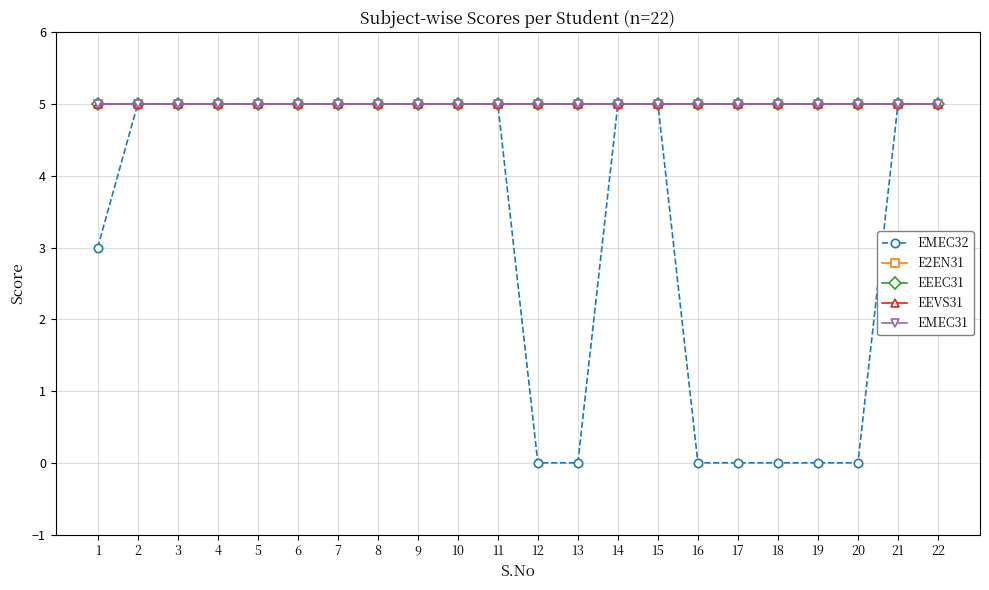

True or false: EEEC31 and EEVS31 intersect in this chart.

False